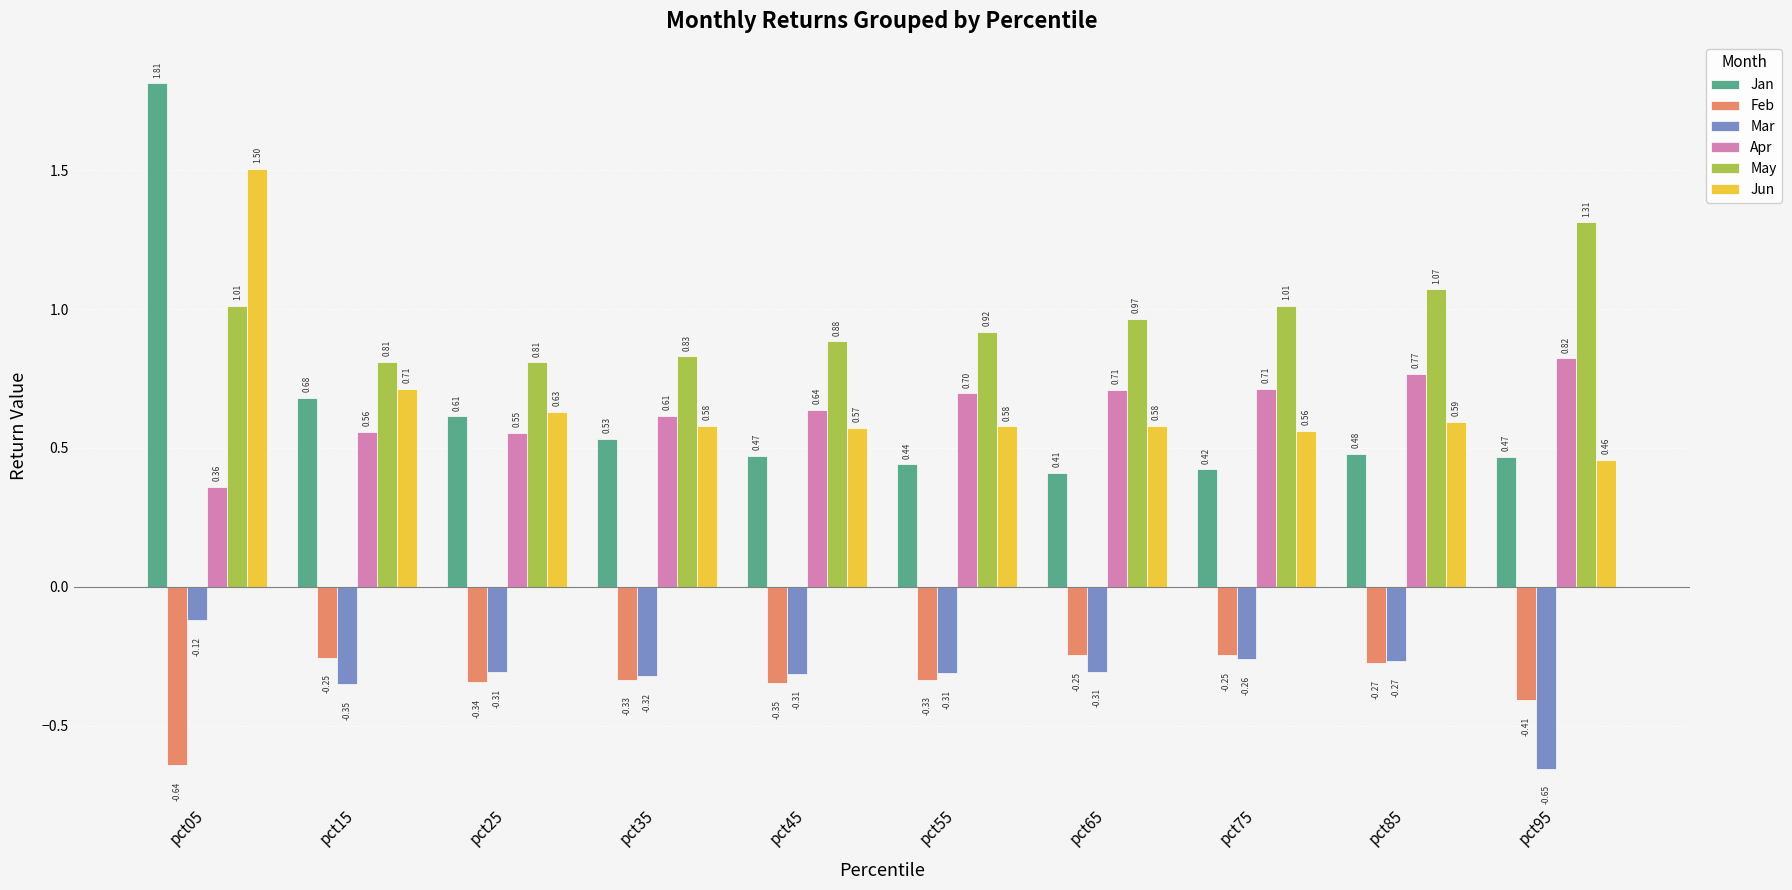

How many categories are shown in the chart?

10